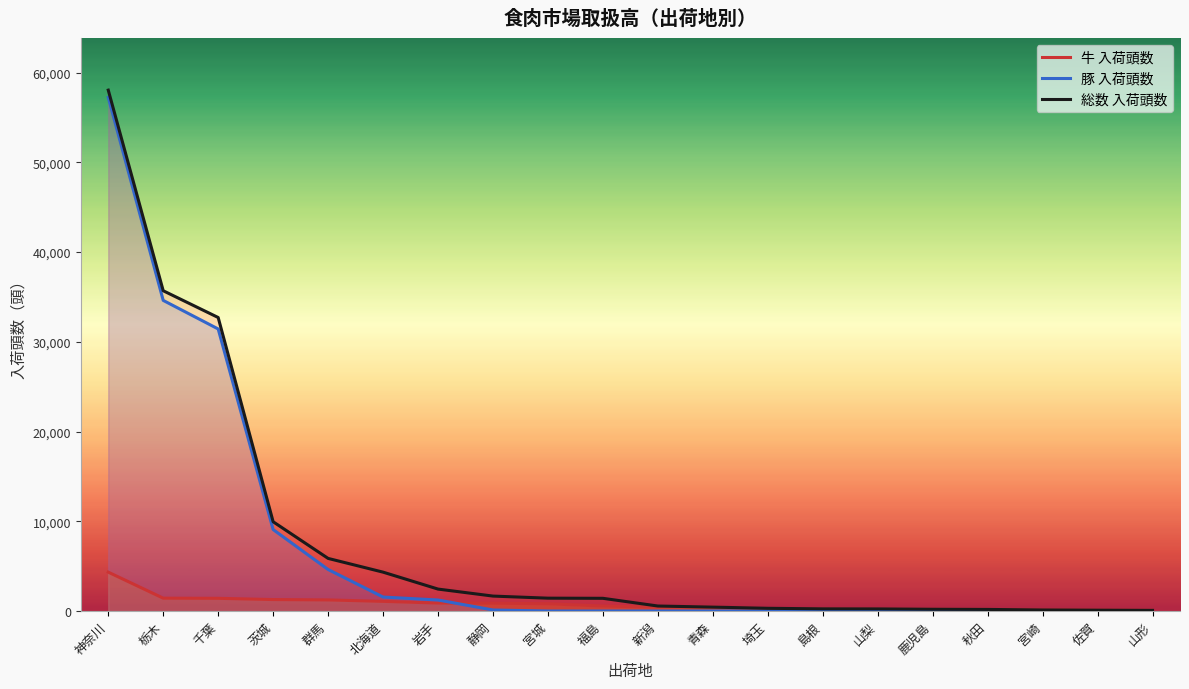

Reading left to right, extract all data points from this chart.

牛 入荷頭数: 4331	1431	1415	1277	1237	1075	887	870	810	556	437	434	242	234	196	188	177	117	94	72
豚 入荷頭数: 57235	34614	31430	9077	4625	1557	1227	114	0	0	0	0	0	0	0	0	0	0	0	0
総数 入荷頭数: 58046	35689	32707	9947	5862	4331	2444	1664	1431	1415	556	434	302	242	234	196	177	117	94	72